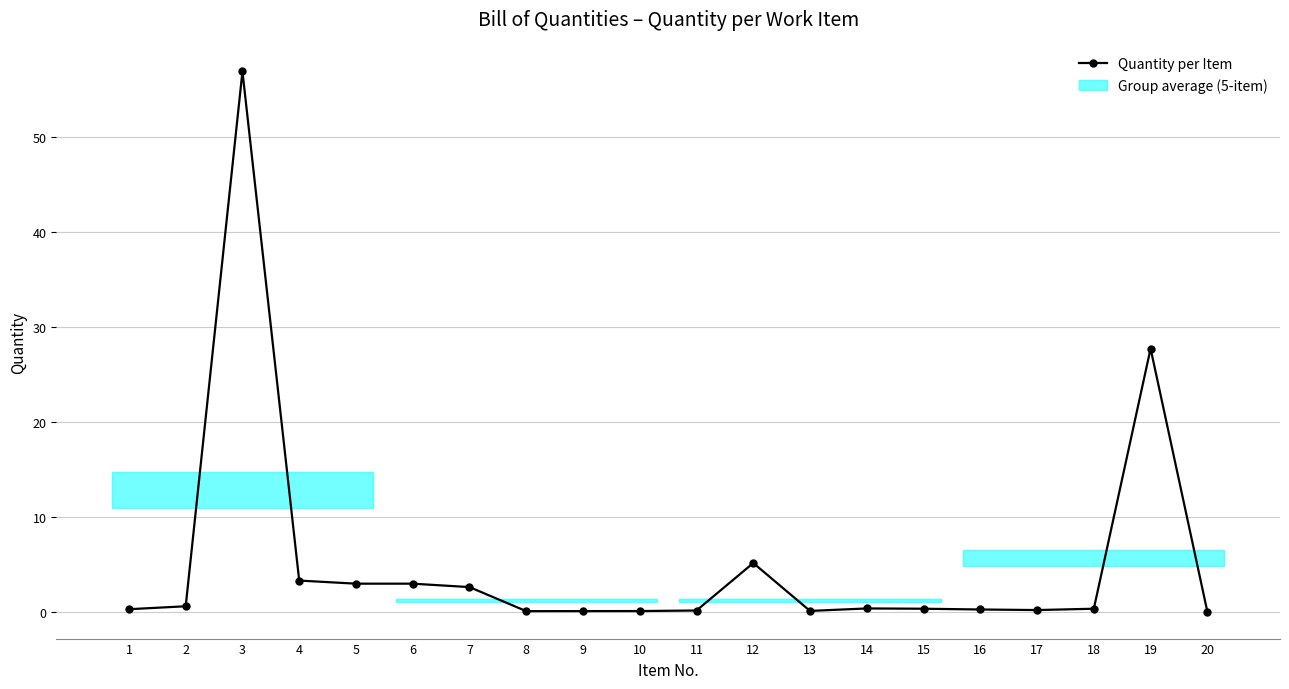

What is the difference between the maximum and second lowest values?

56.9